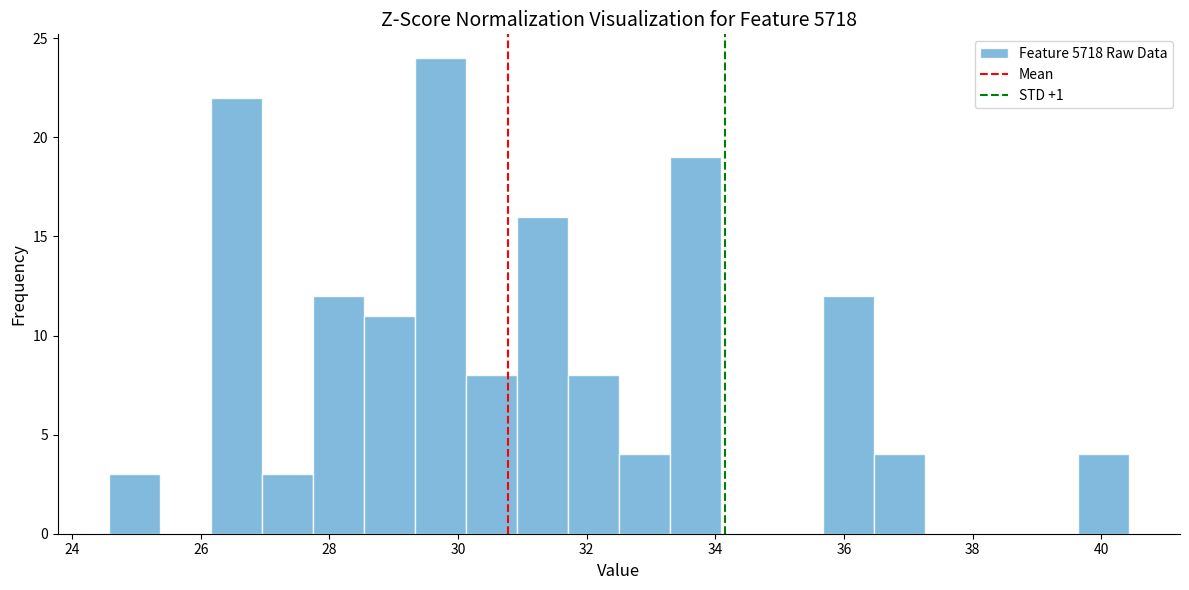

Around what value on the x-axis is the tallest bar? Give the approximate position of its centre, as read against the axis.

29.8